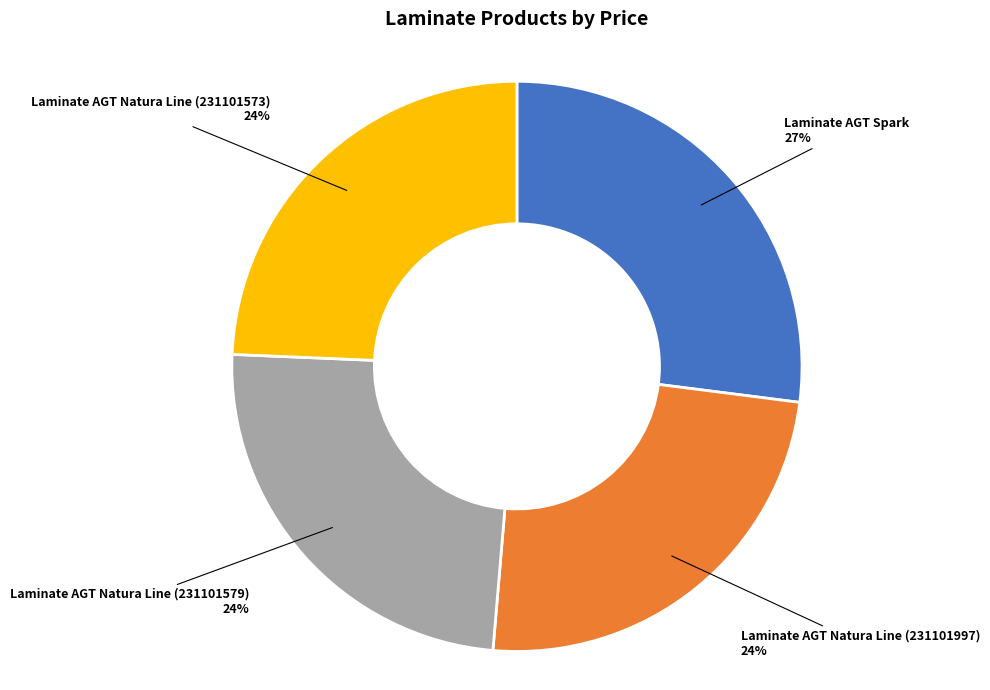

Do Laminate AGT Natura Line (231101579) and Laminate AGT Natura Line (231101997) together represent more than half of the pie?

No